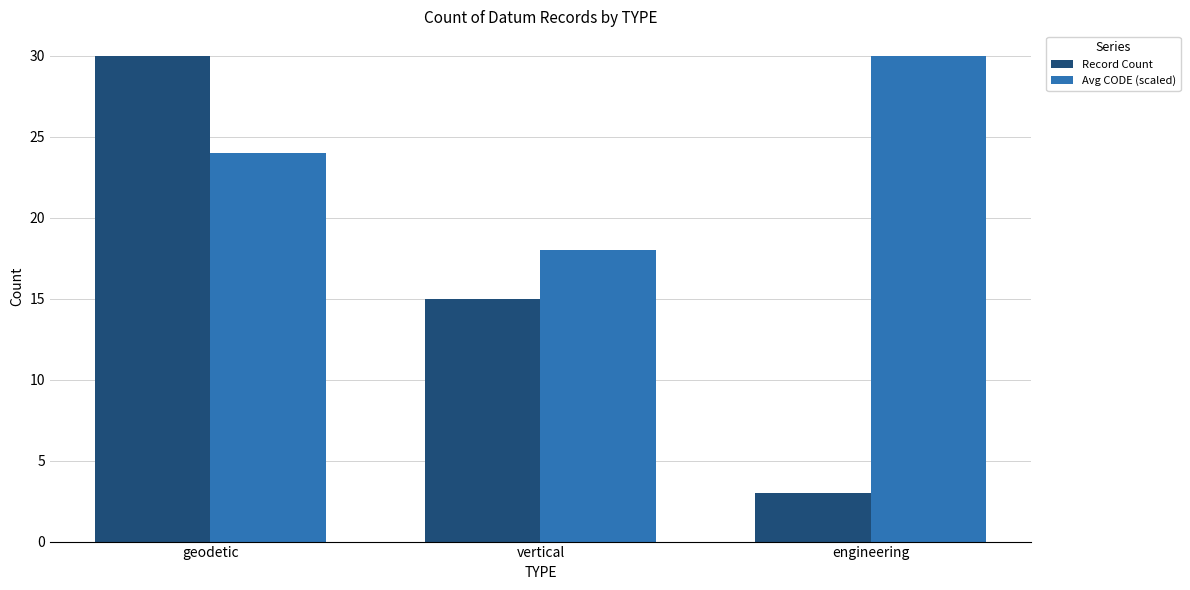

How many bars are there in total?

6